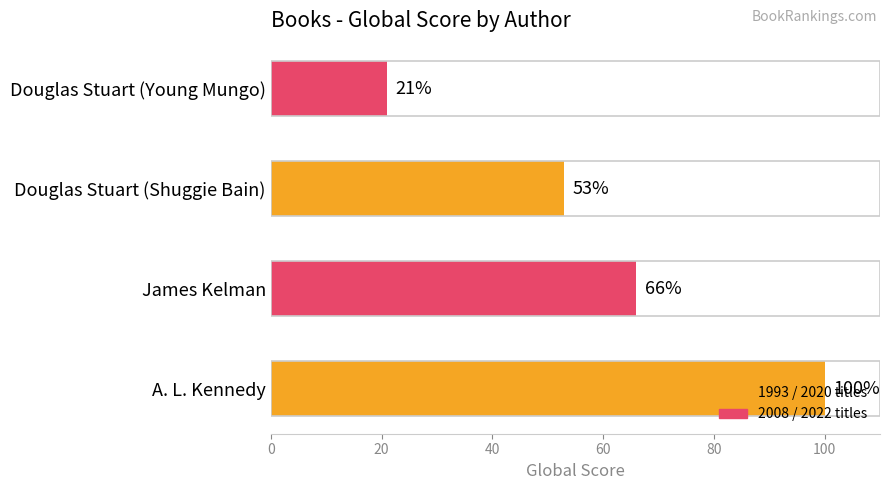

Rank the categories by value from highest to lowest.

A. L. Kennedy, James Kelman, Douglas Stuart (Shuggie Bain), Douglas Stuart (Young Mungo)